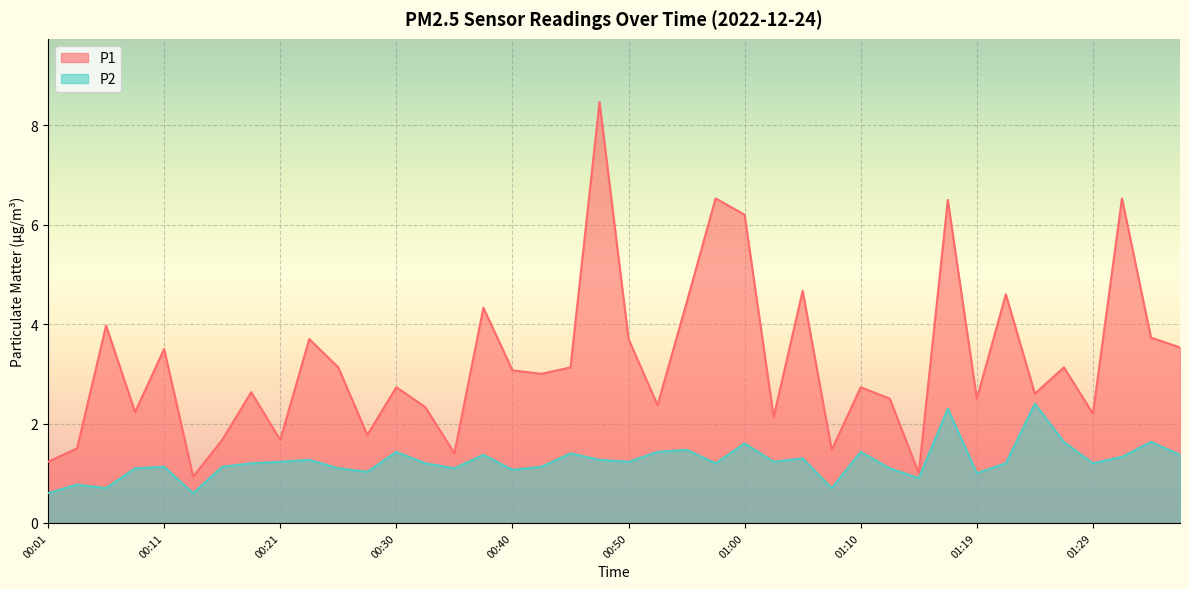

Where is the first local maximum for P1?

00:06